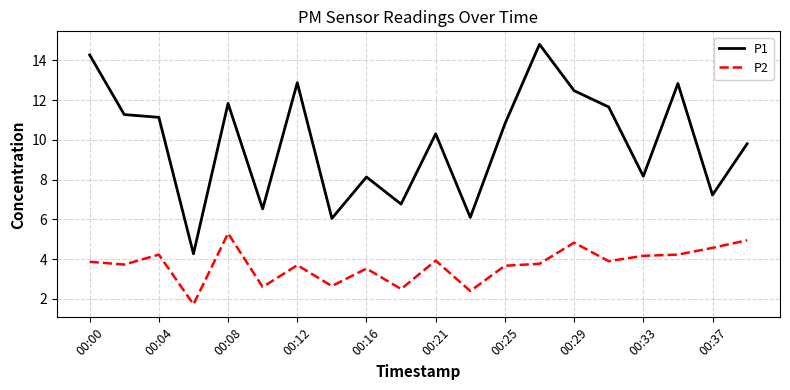

Which series has the widest spread of values?

P1